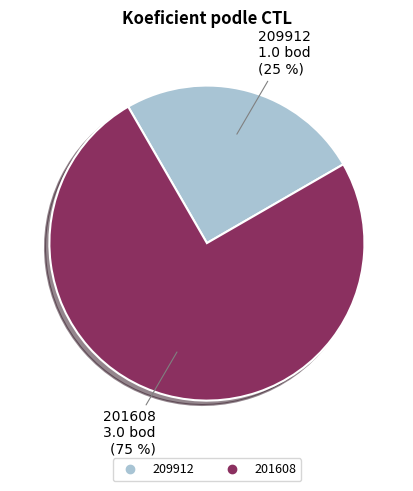

How many slices are in this pie chart?

2